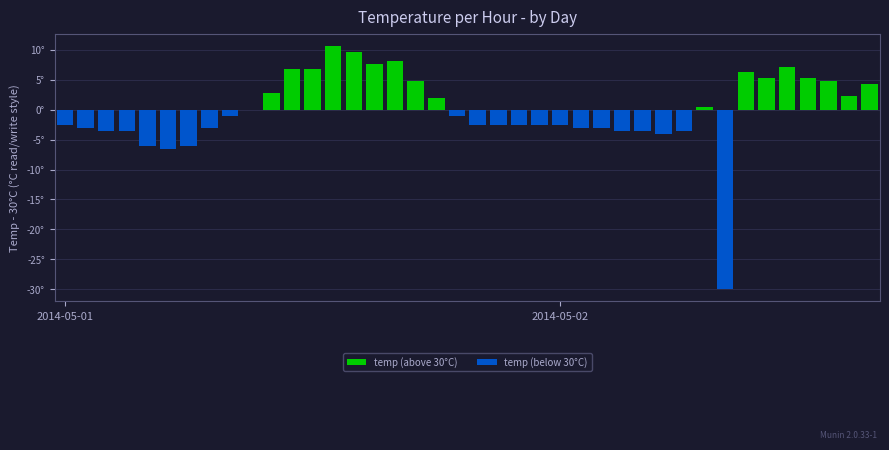

What is the minimum value shown in the chart?

-30.0